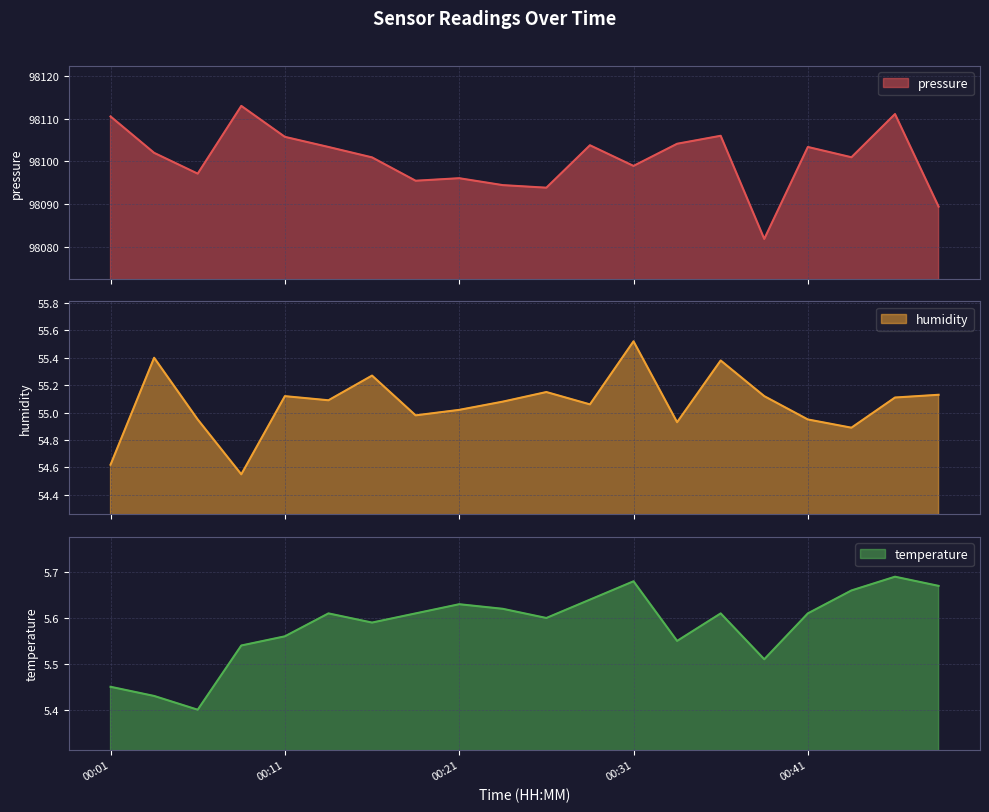

Is the value of temperature at 2023-02-01T00:48:47 greater than the value of pressure at 2023-02-01T00:48:47?

No